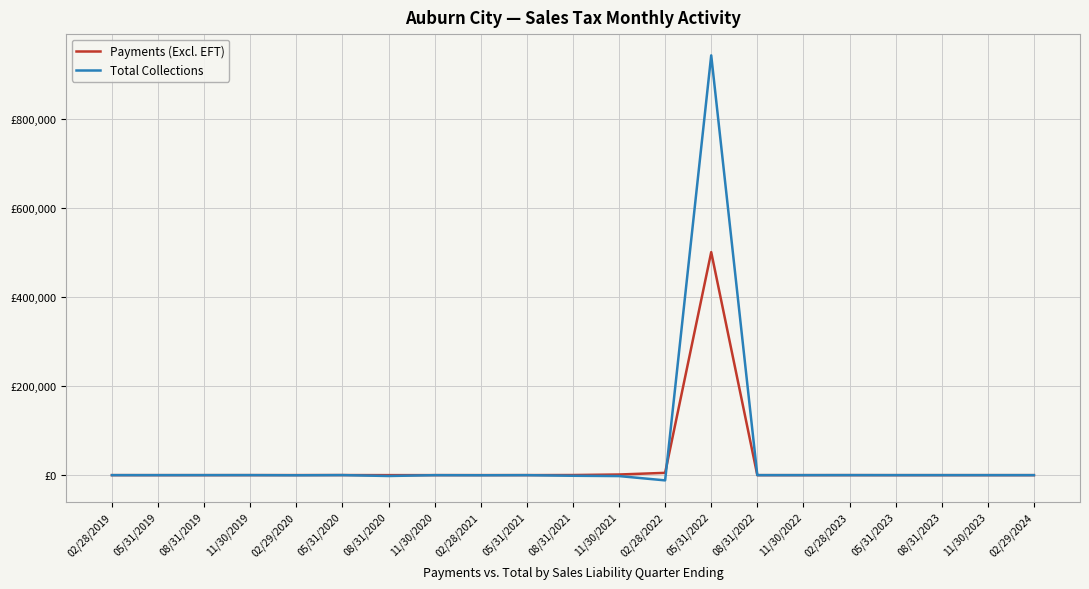

What is the sum of the Payments (Excl. EFT) values at 08/31/2019 and 11/30/2023?

6.7